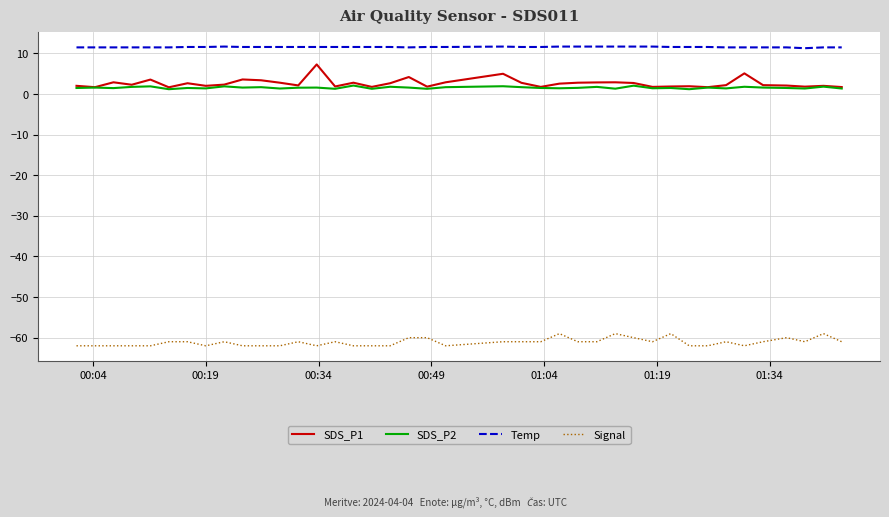

What is the smallest value displayed?

-62.0